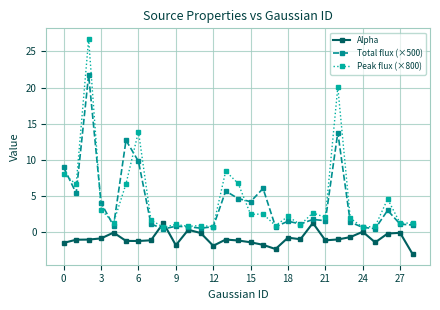

What is the minimum value for Total flux (×500)?

0.5